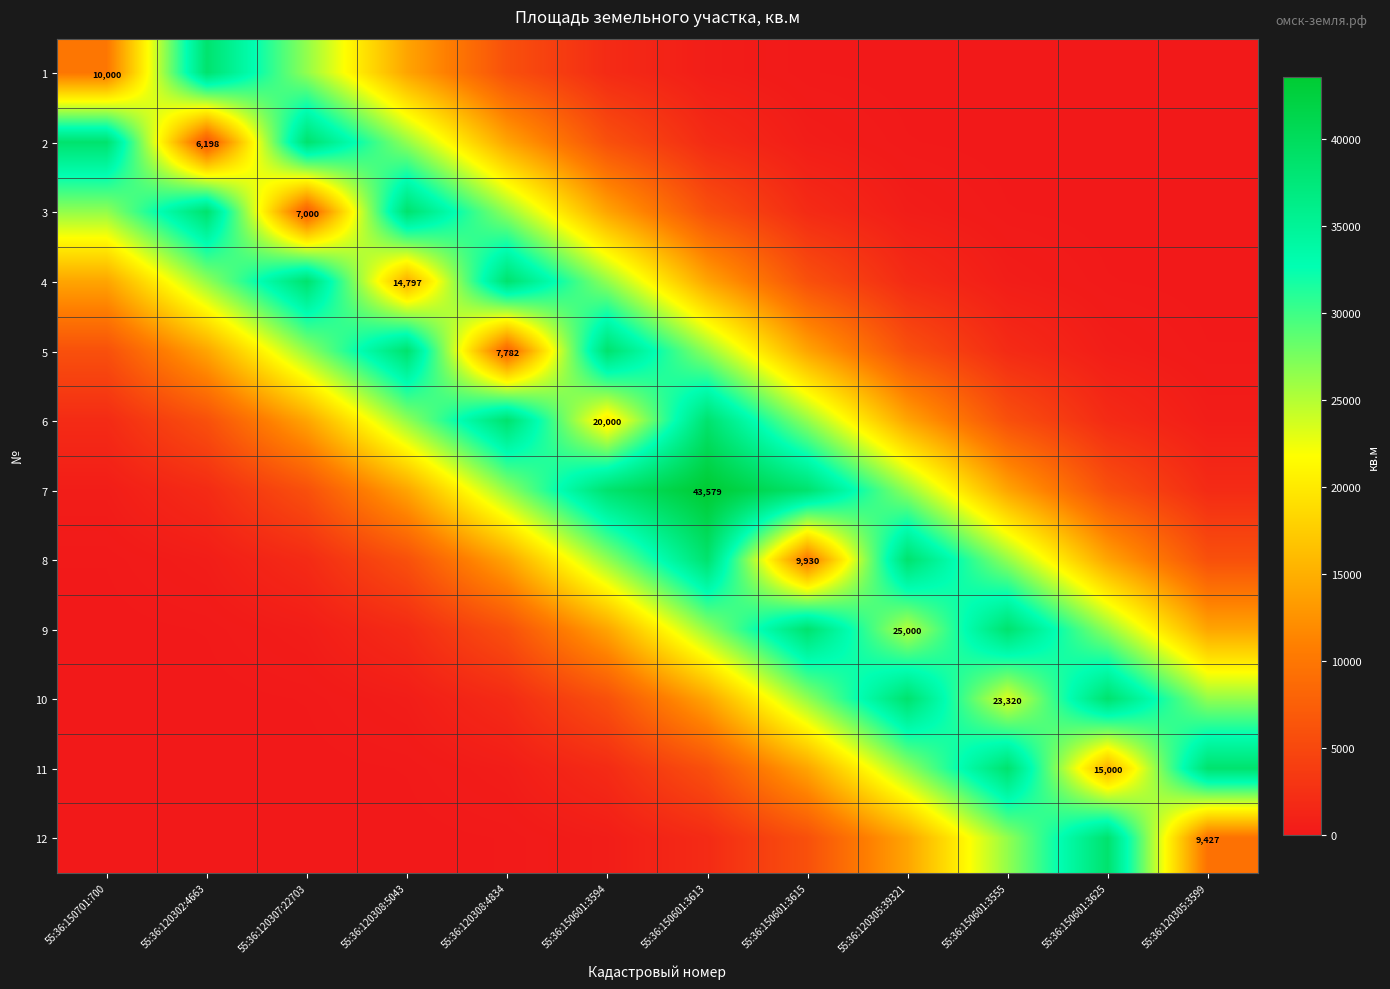

Rank the categories by 1 value from lowest to highest.

55:36:120305:3599, 55:36:150601:3625, 55:36:150601:3555, 55:36:120305:39321, 55:36:150601:3615, 55:36:150601:3613, 55:36:150601:3594, 55:36:120308:4834, 55:36:150701:700, 55:36:120308:5043, 55:36:120307:22703, 55:36:120302:4663